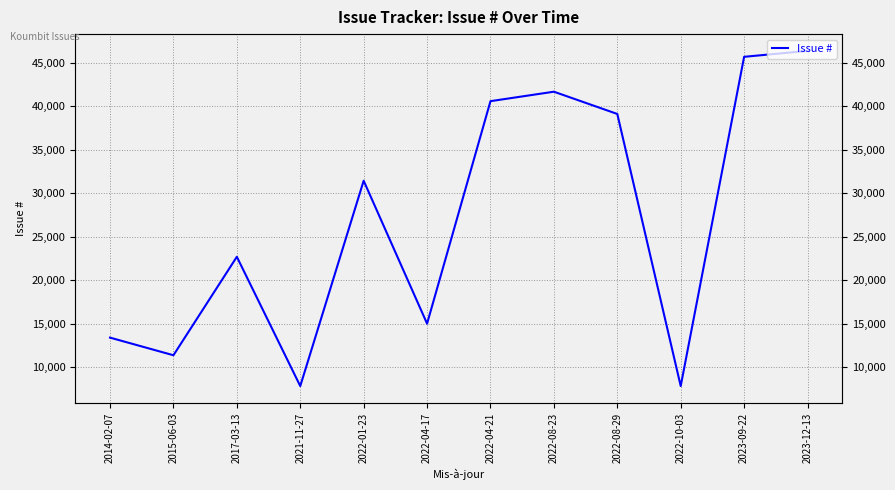

What is the label of the 10th point from the right?

2017-03-13